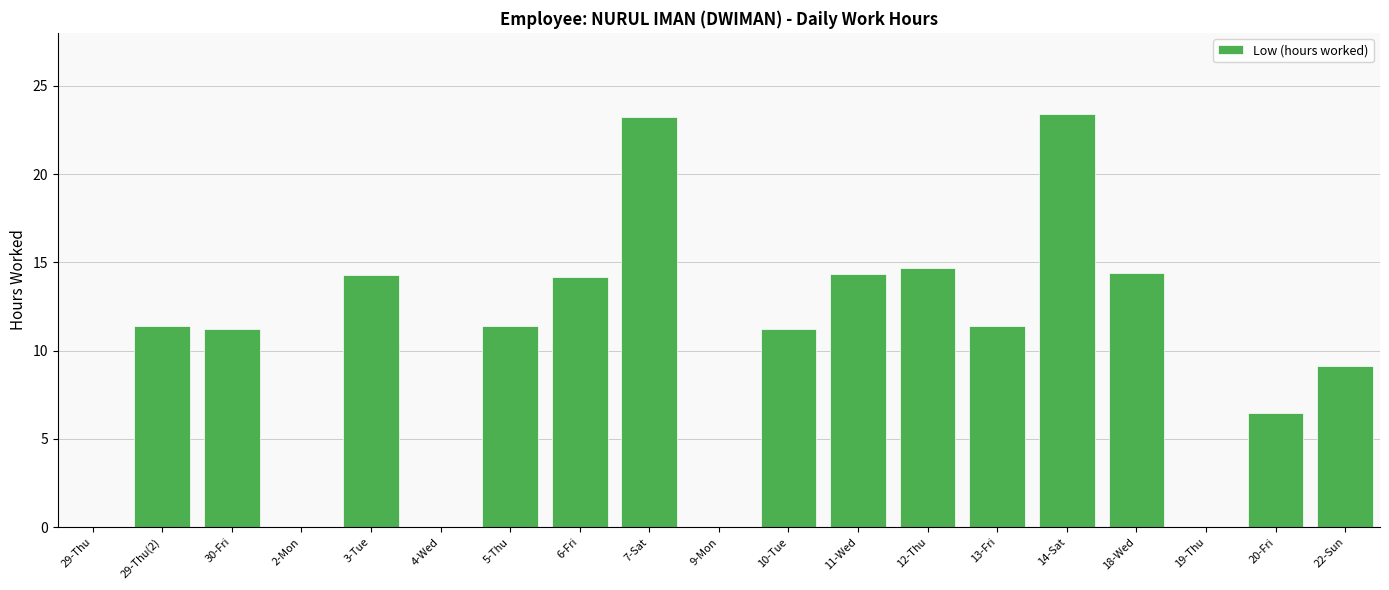

What is the sum of all values?

190.7